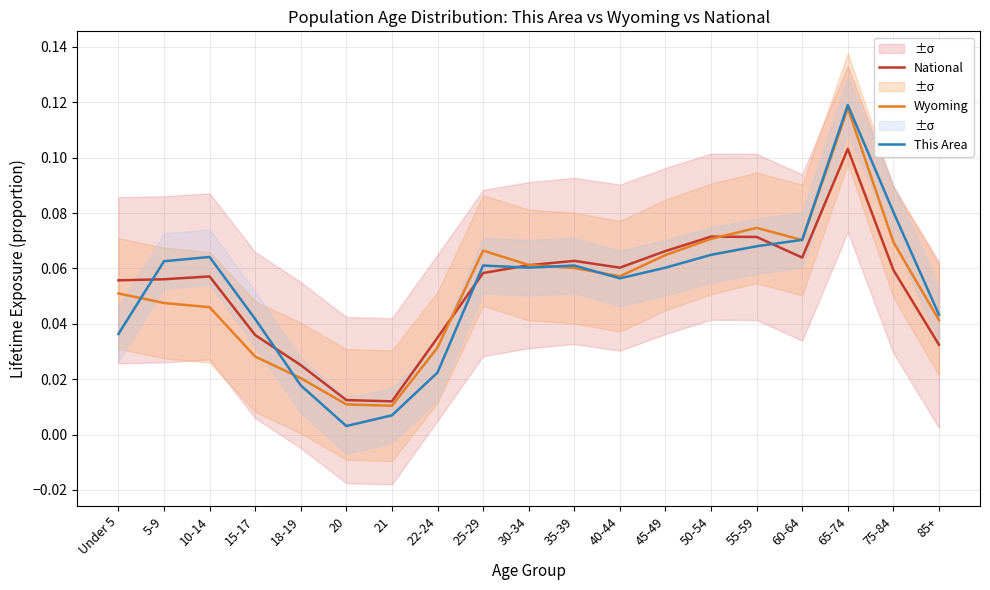

List the labels in order of This Area value, smallest first.

20, 21, 18-19, 22-24, Under 5, 15-17, 85+, 40-44, 30-34, 45-49, 25-29, 35-39, 5-9, 10-14, 50-54, 55-59, 60-64, 75-84, 65-74